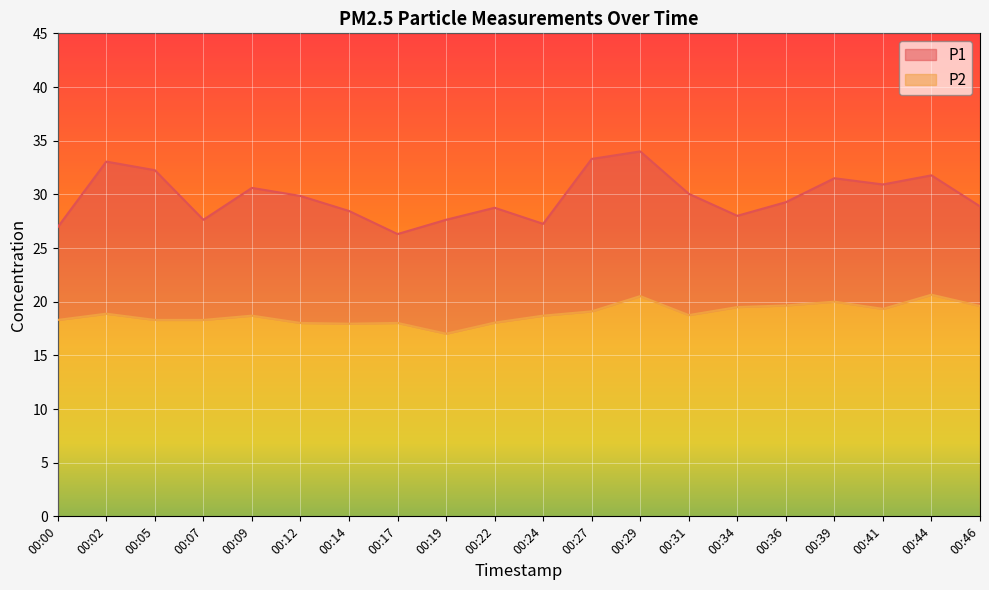

Reading left to right, what are all the values shown in this chart?

P1: 26.9	33.0	32.2	27.6	30.6	29.9	28.4	26.3	27.6	28.8	27.2	33.3	34.0	30.1	28.0	29.3	31.5	30.9	31.8	28.9
P2: 18.3	18.9	18.3	18.3	18.7	18.0	17.9	18.0	17.0	18.1	18.7	19.1	20.5	18.8	19.5	19.6	20.0	19.3	20.6	19.6